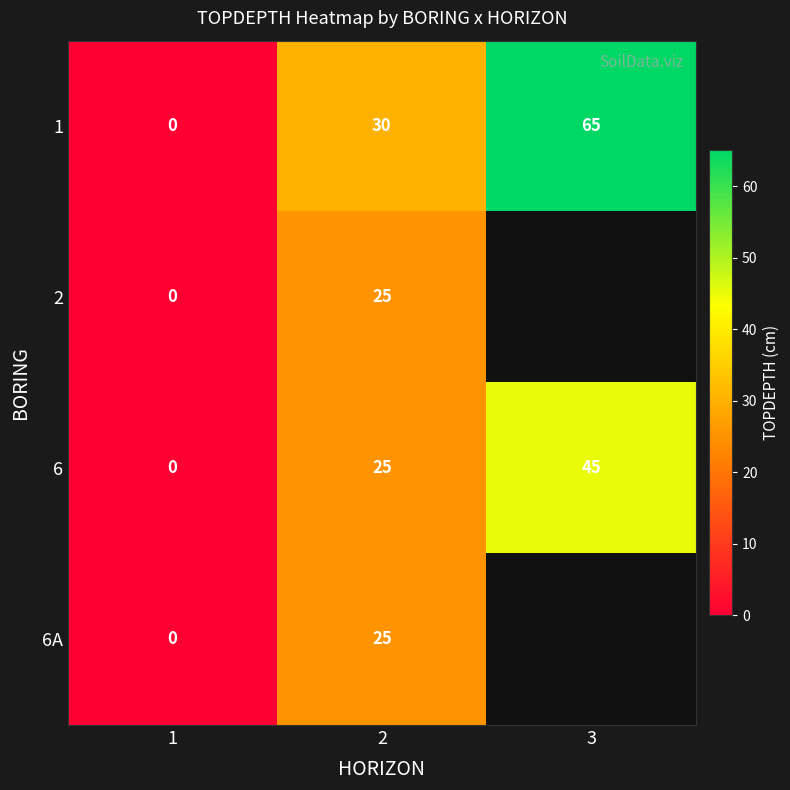

Is it true that 1 equals 113 at 3?

False